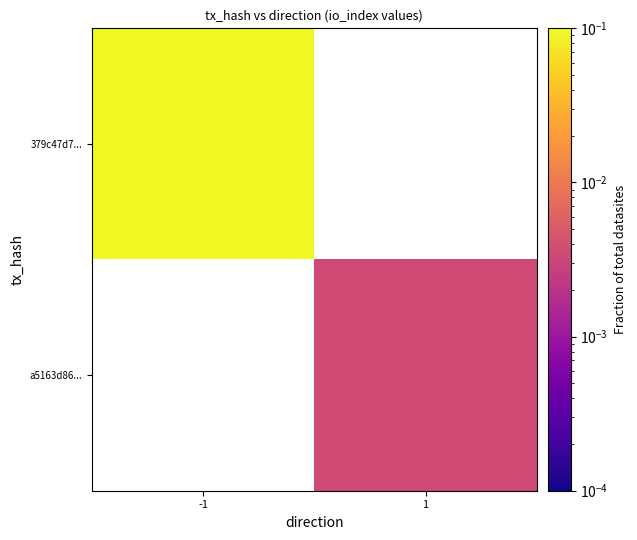

Which series has the widest spread of values?

379c47d7...